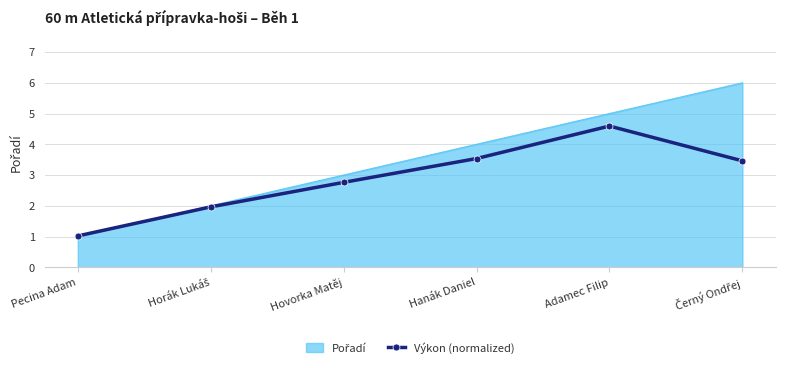

What is the difference between the highest and lowest values at Adamec Filip?

0.4